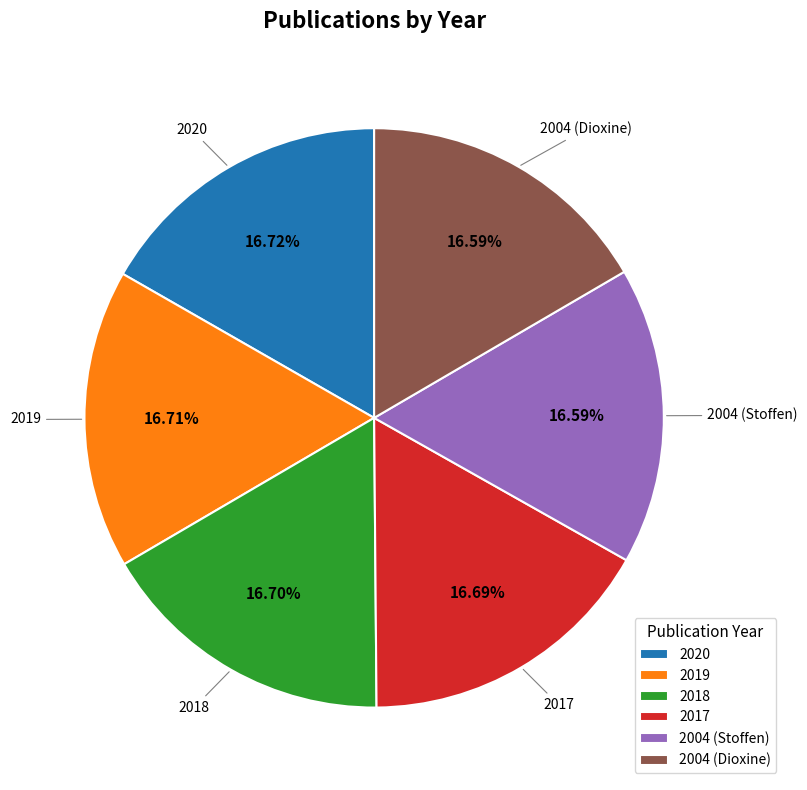

Does 2020 account for over 50% of the chart?

No